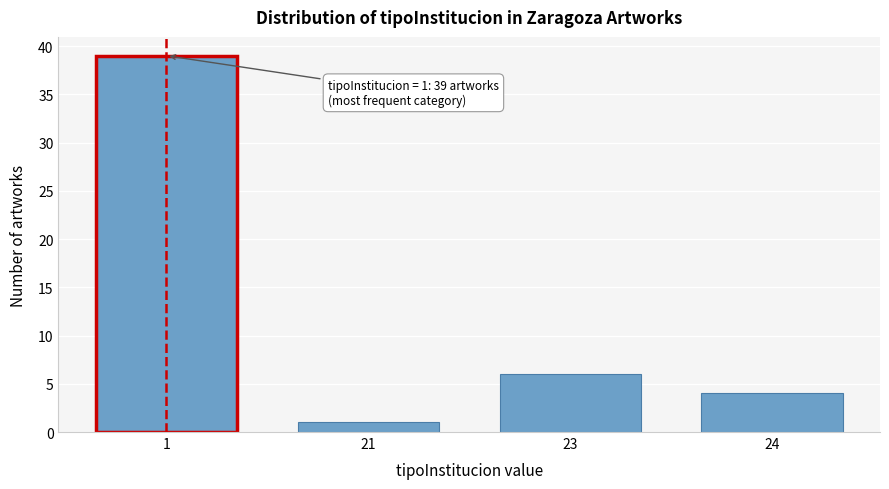

Reading right to left, list all the values displayed in this chart.

24=4	23=6	21=1	1=39